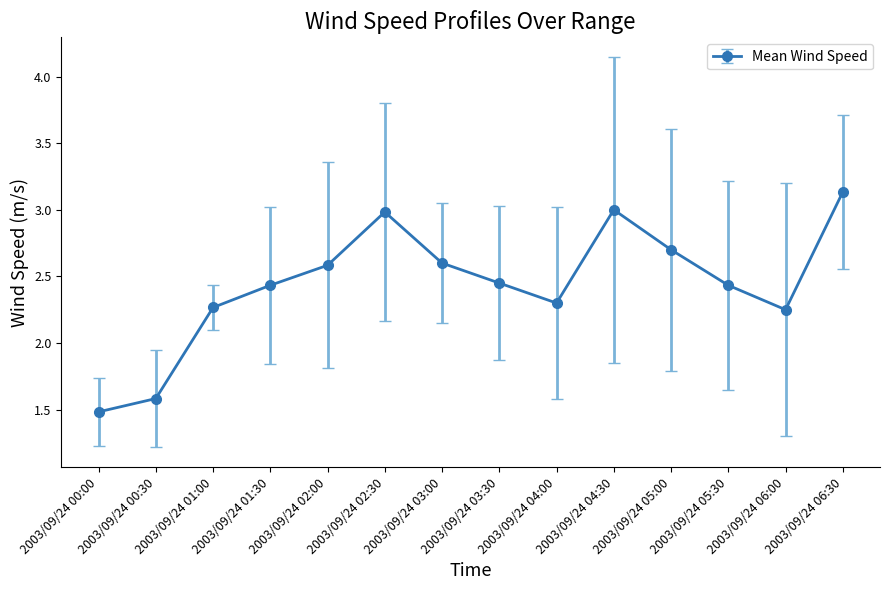

Where is the first local minimum?

2003/09/24 04:00